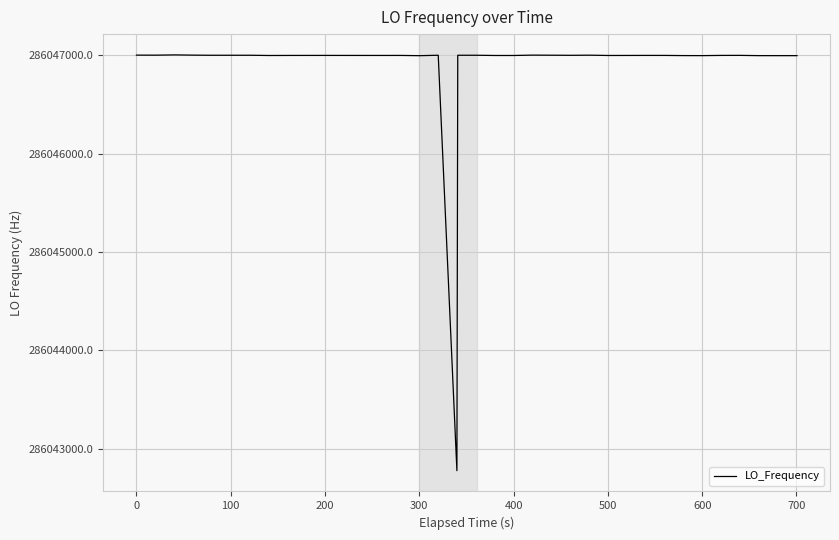

What is the smallest value displayed?

286042776.6